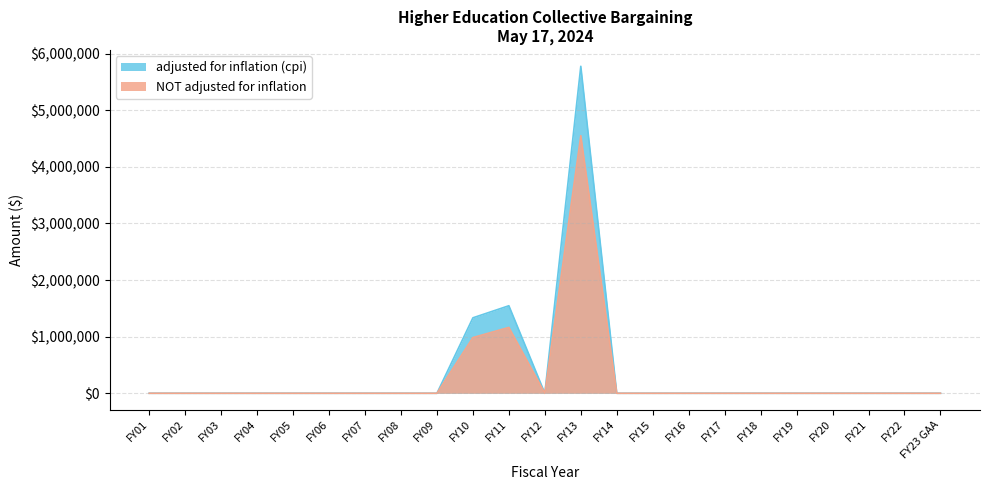

Reading left to right, extract all data points from this chart.

adjusted for inflation (cpi): FY01=0	FY02=0	FY03=0	FY04=0	FY05=0	FY06=0	FY07=0	FY08=0	FY09=0	FY10=1333114	FY11=1546433	FY12=0	FY13=5776919	FY14=0	FY15=0	FY16=0	FY17=0	FY18=0	FY19=0	FY20=0	FY21=0	FY22=0	FY23 GAA=0
NOT adjusted for inflation: FY01=0	FY02=0	FY03=0	FY04=0	FY05=0	FY06=0	FY07=0	FY08=0	FY09=0	FY10=983637	FY11=1163669	FY12=0	FY13=4550131	FY14=0	FY15=0	FY16=0	FY17=0	FY18=0	FY19=0	FY20=0	FY21=0	FY22=0	FY23 GAA=0